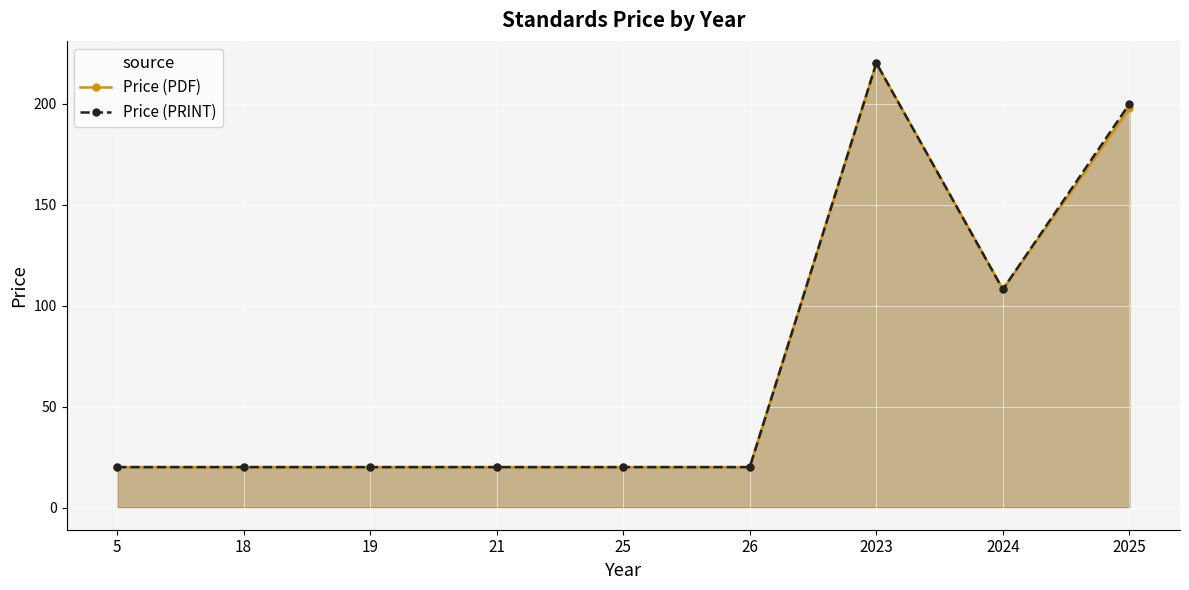

What is the sum of all Price (PDF) values?

645.6